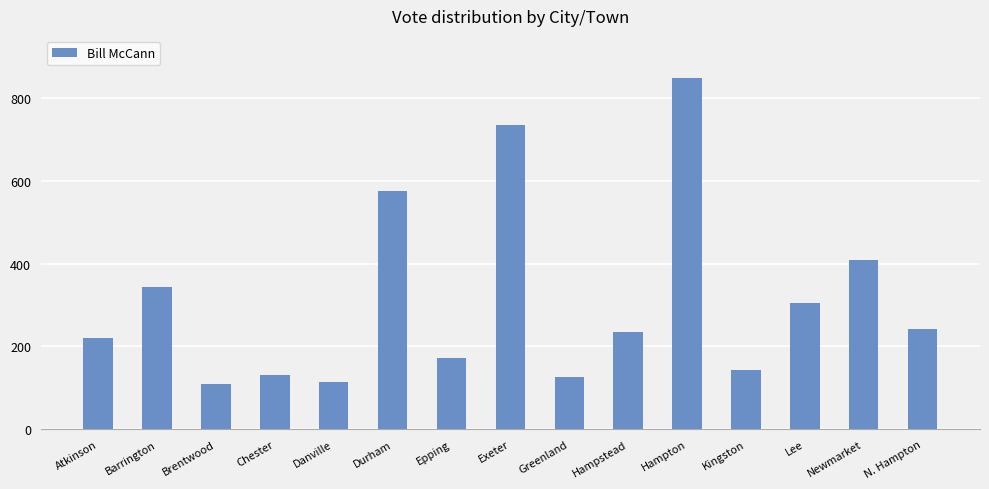

What is the sum of the values at Kingston and Danville?

256